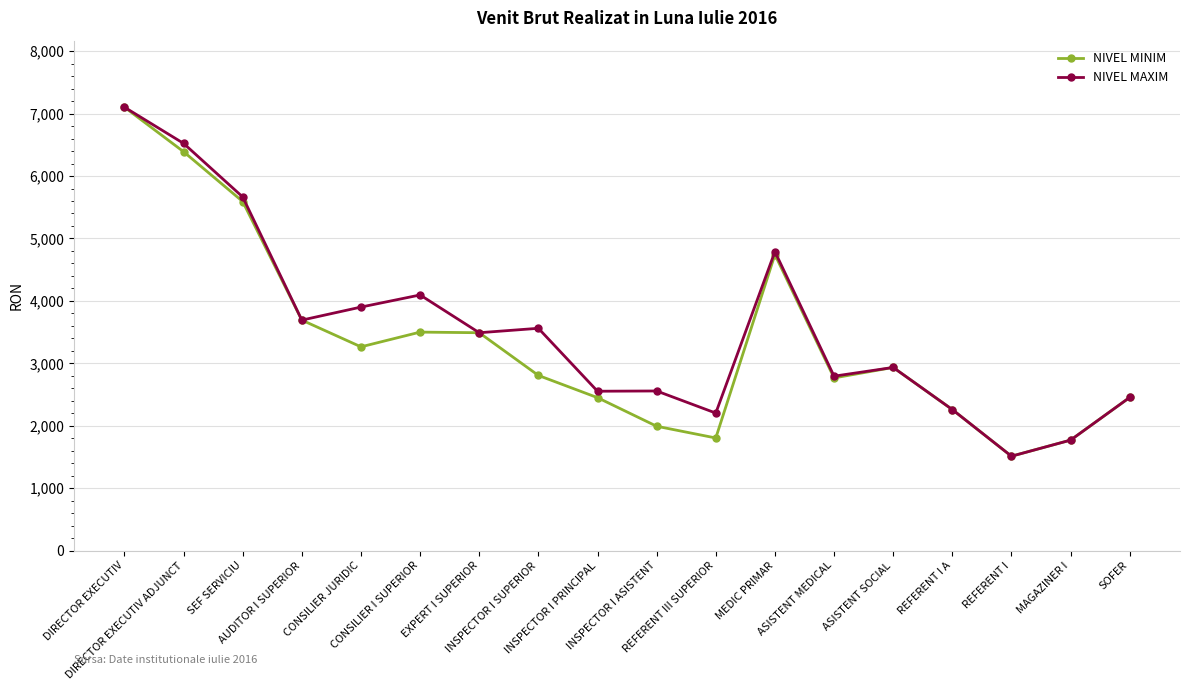

What is the value of the NIVEL MINIM point at the 10th from the left?

1992